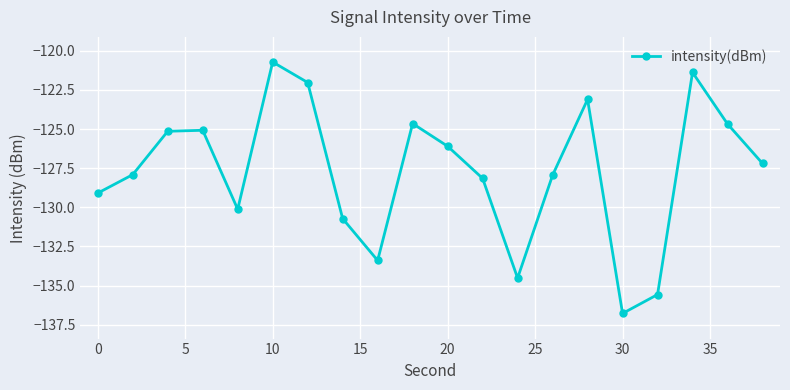

What is the difference between the second highest and second lowest values?

14.2